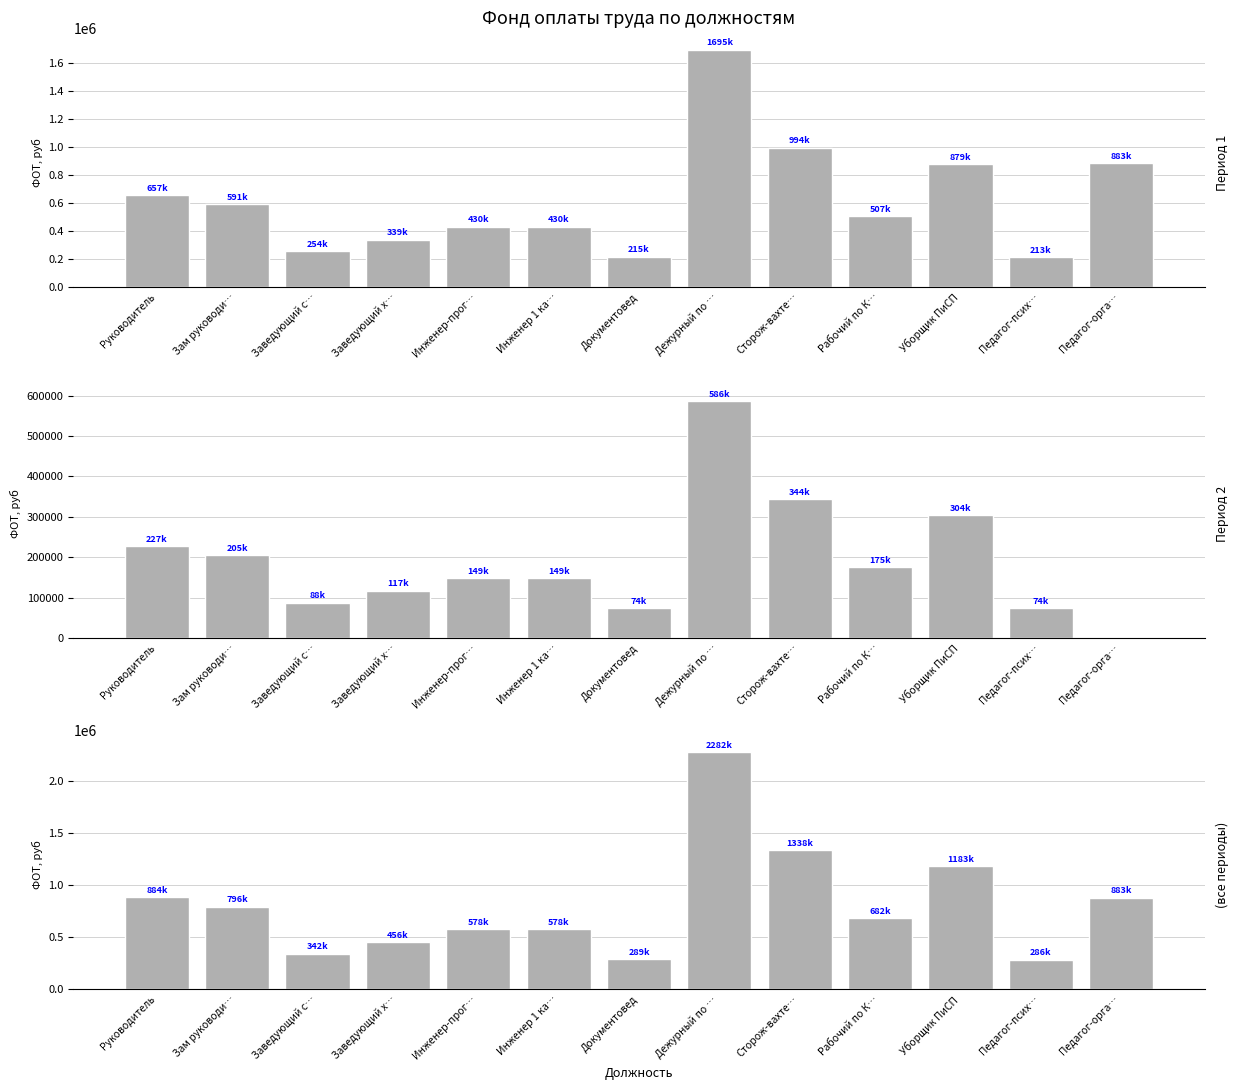

Which series has the widest spread of values?

(все периоды)